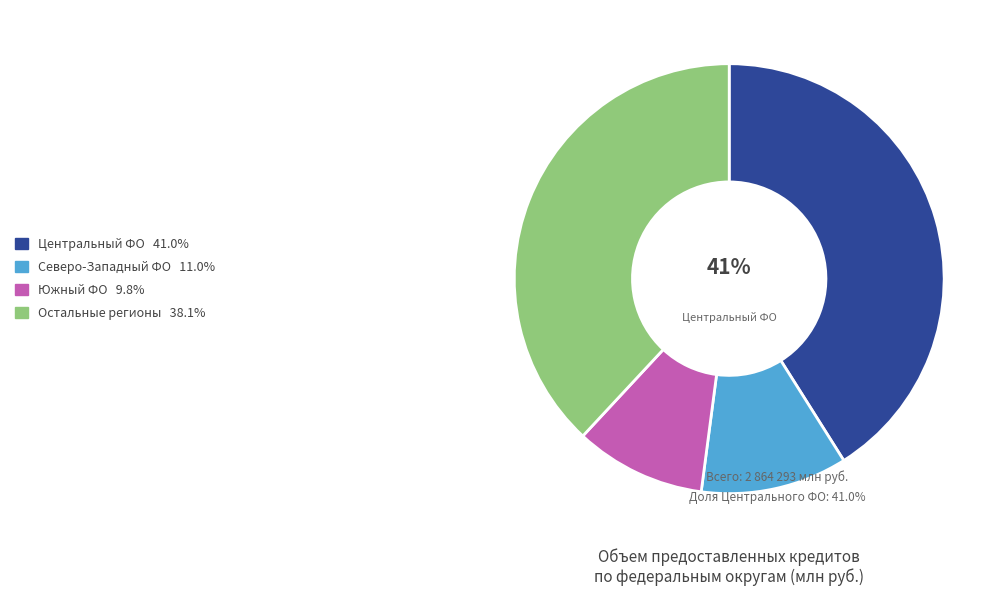

Does any single category account for the majority?

No